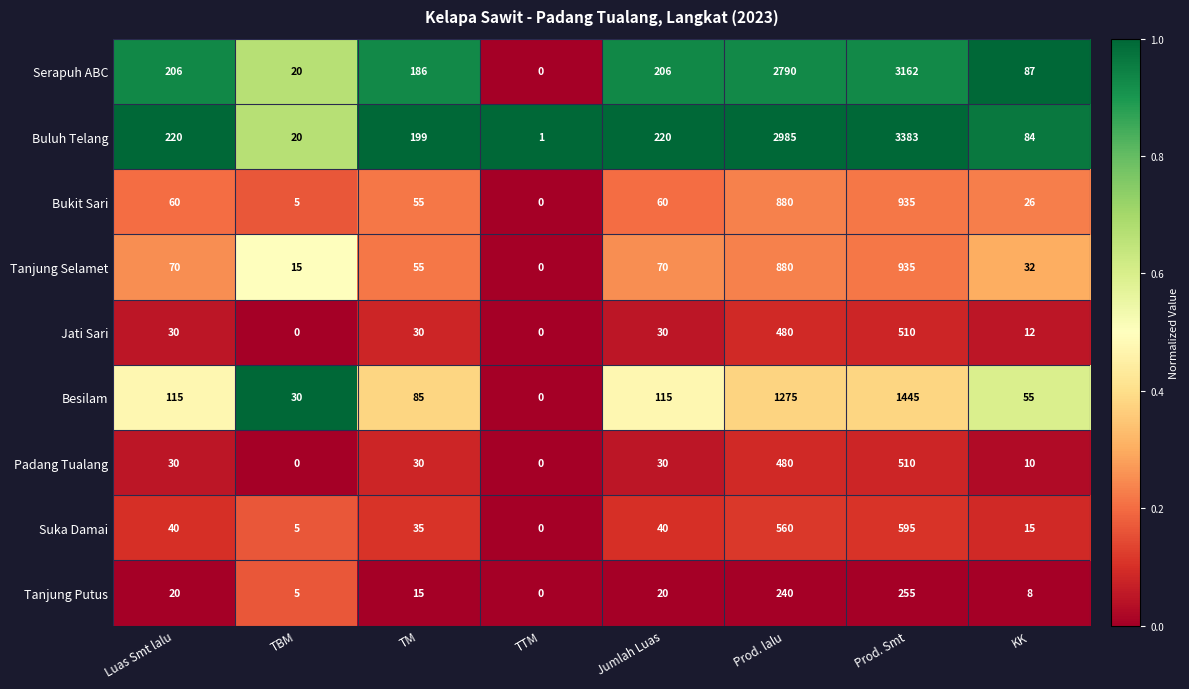

What is the maximum value shown in the chart?

3383